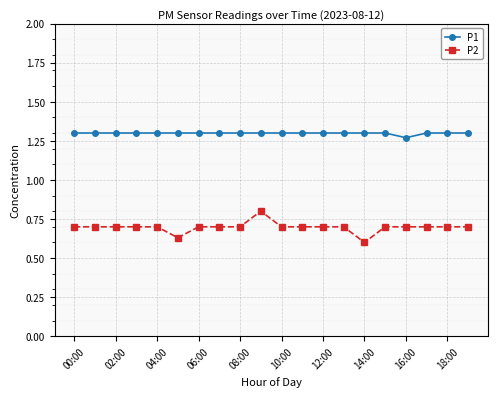

True or false: P2 and P1 cross at least once.

False